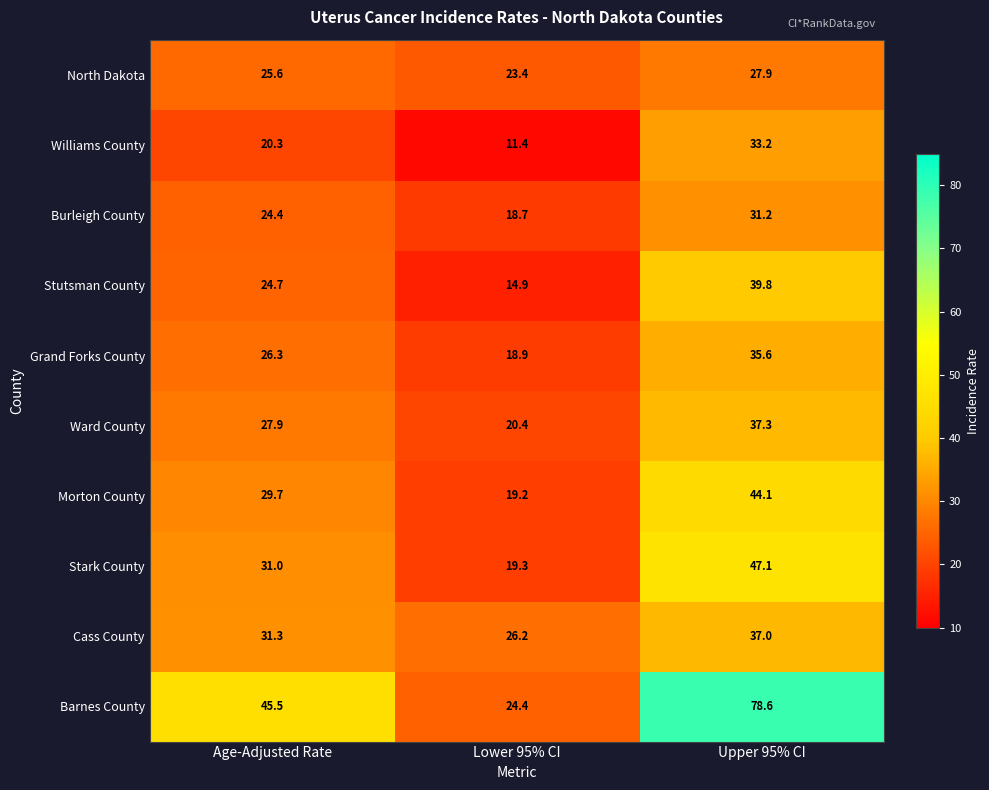

At how many categories does at least one series exceed 48?

1